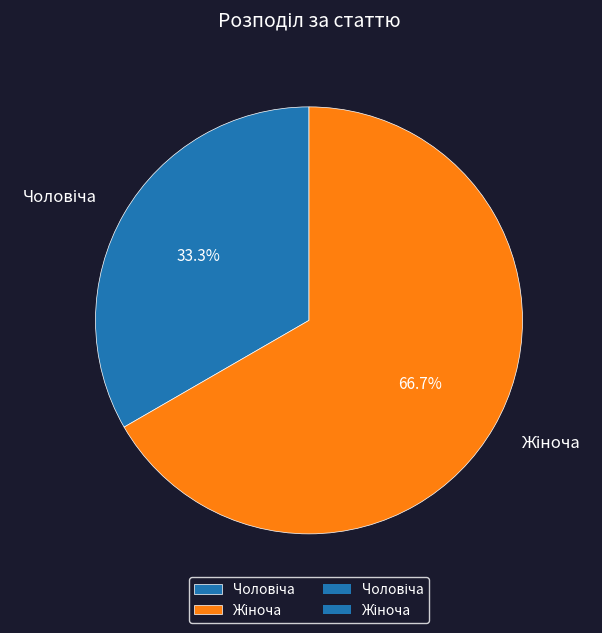

Does any single category account for the majority?

Yes